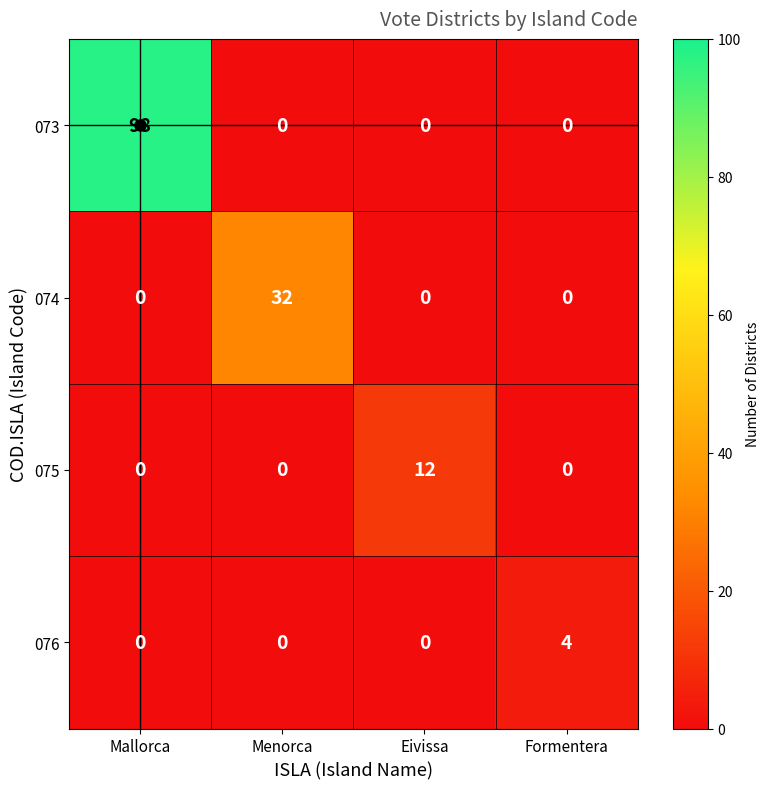

At which category is the sum across all series the highest?

Mallorca